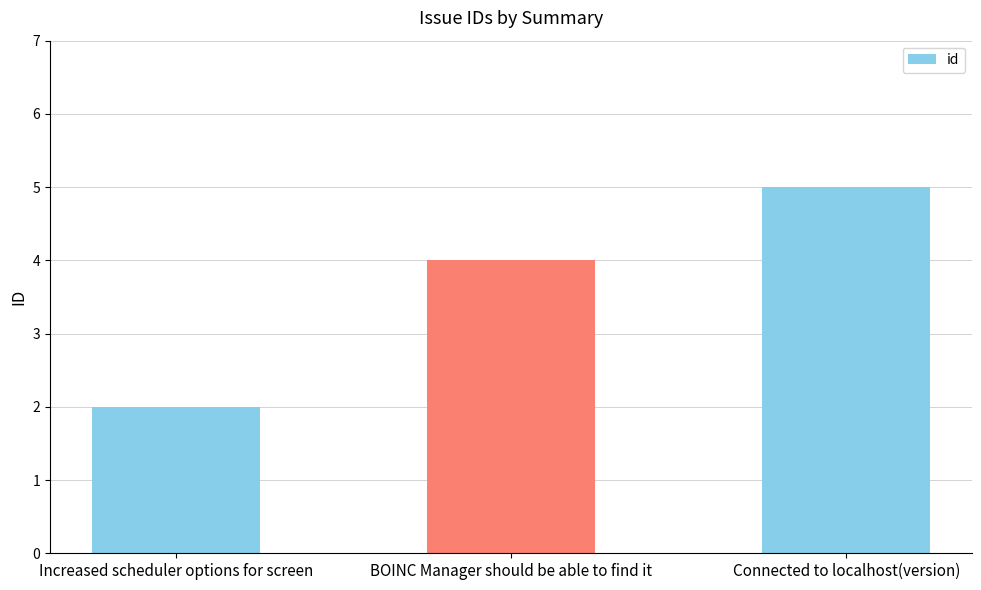

Reading left to right, extract all data points from this chart.

2	4	5